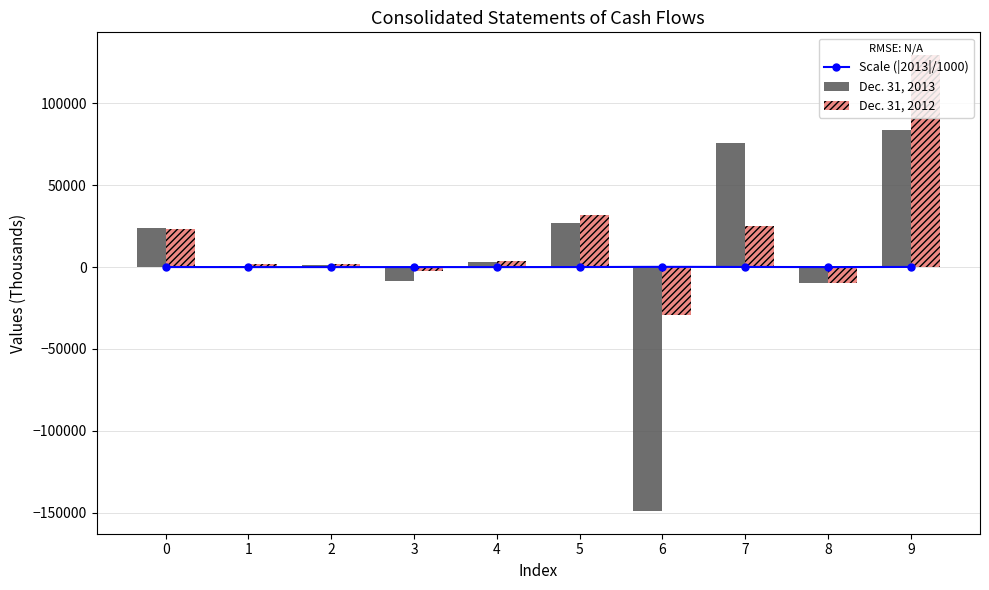

True or false: Dec. 31, 2013 has a value of 24061 at 0.

True